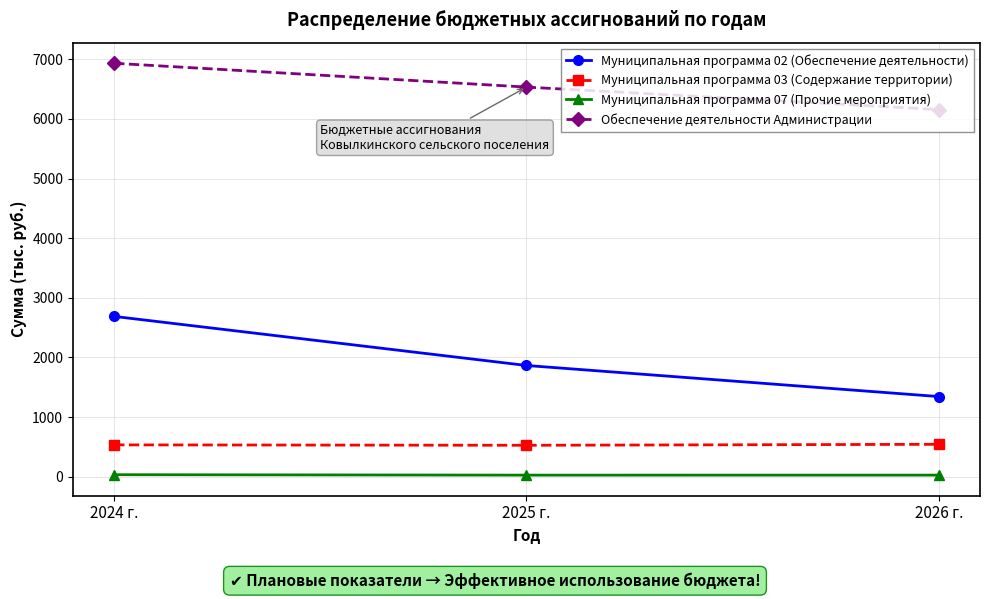

Which series changed the most between 2024 г. and 2025 г.?

Муниципальная программа 02 (Обеспечение деятельности)